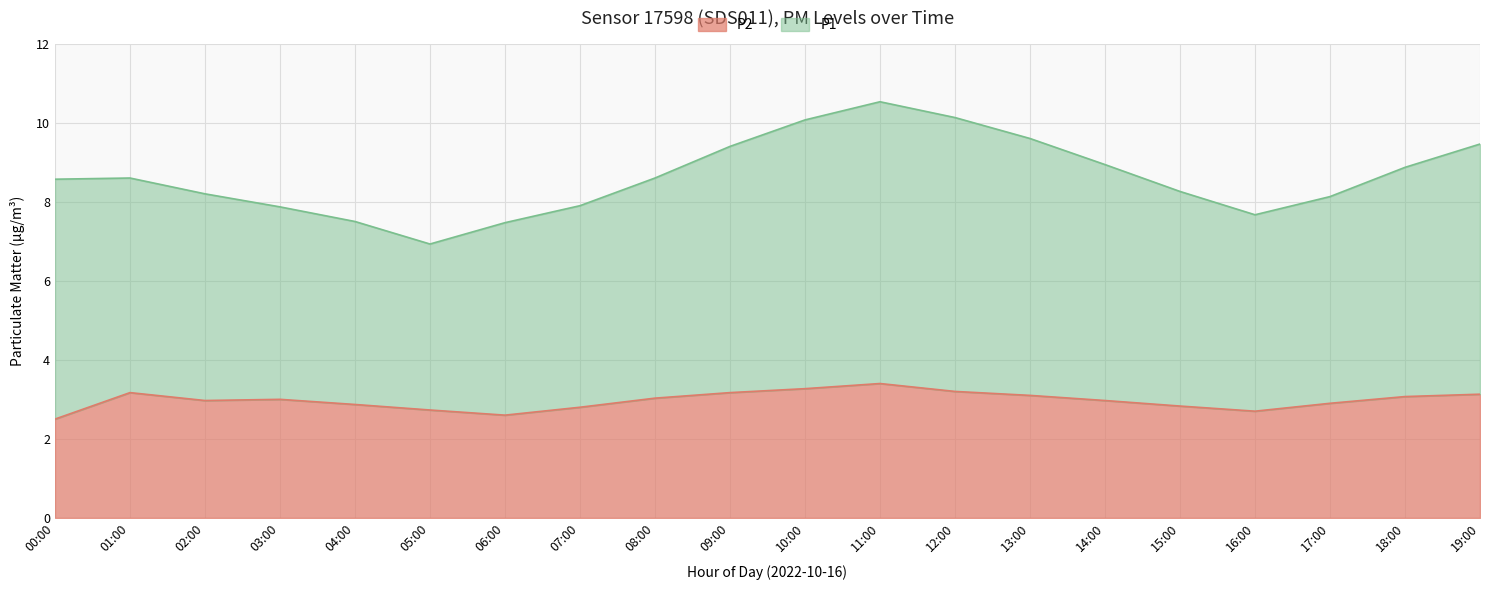

Is the value of P1 at 12:00 greater than the value of P2 at 10:00?

Yes